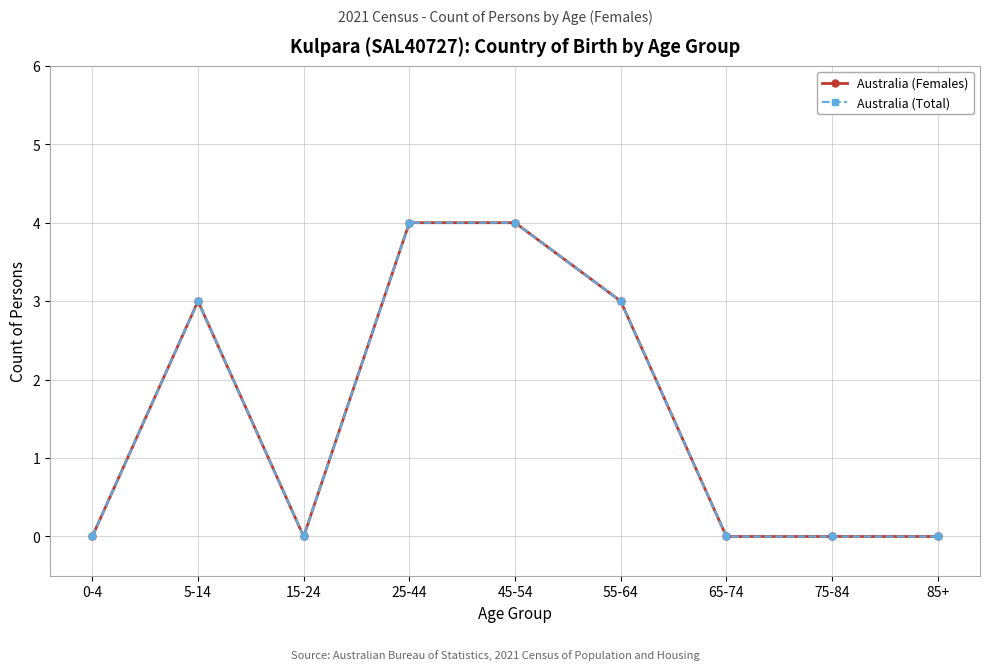

Where is Australia (Total) nearest to the value 2?

5-14